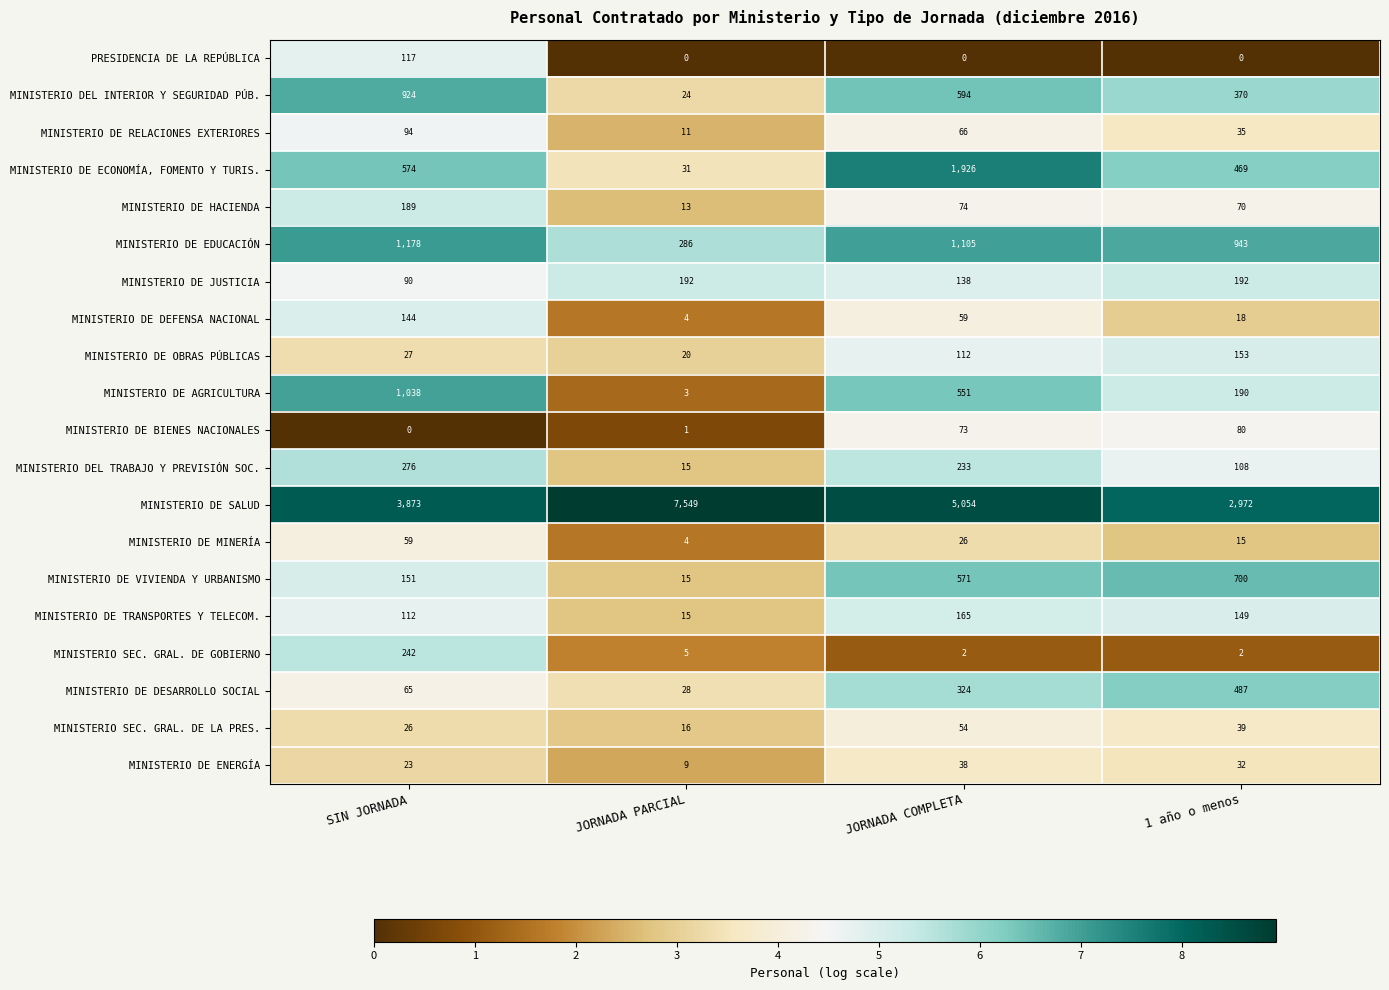

How many MINISTERIO DE RELACIONES EXTERIORES values are between 35 and 94?

3